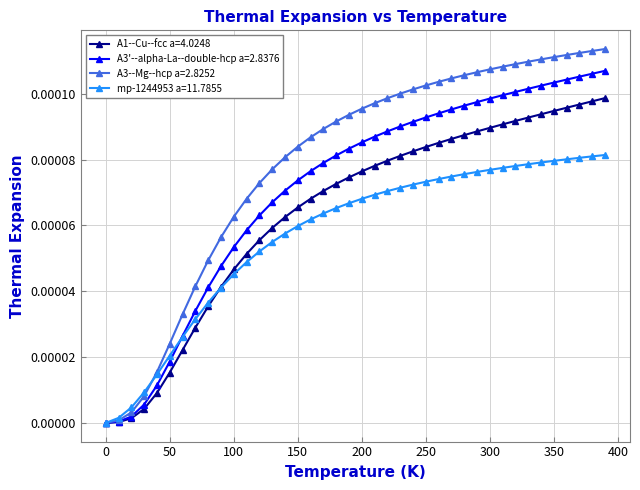

Which series has the widest spread of values?

A3--Mg--hcp a=2.8252